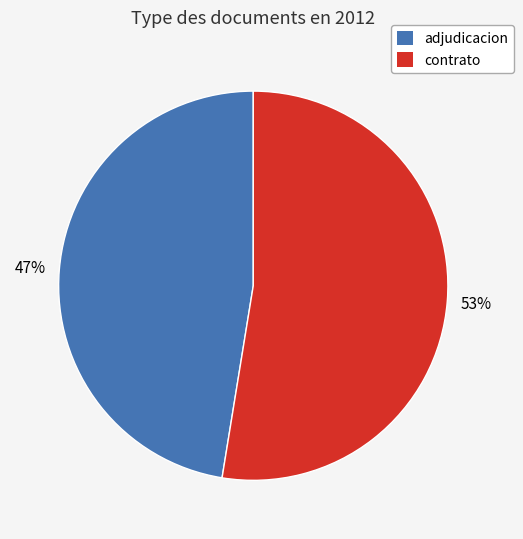

How many slices are in this pie chart?

2